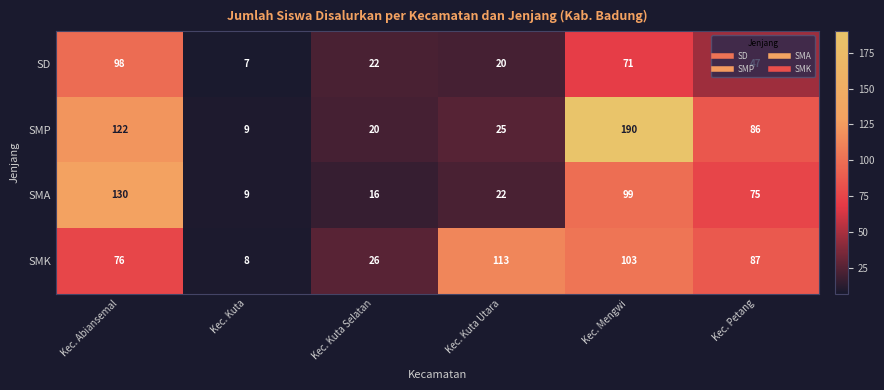

Rank the series by their maximum value, from highest to lowest.

SMP, SMA, SMK, SD